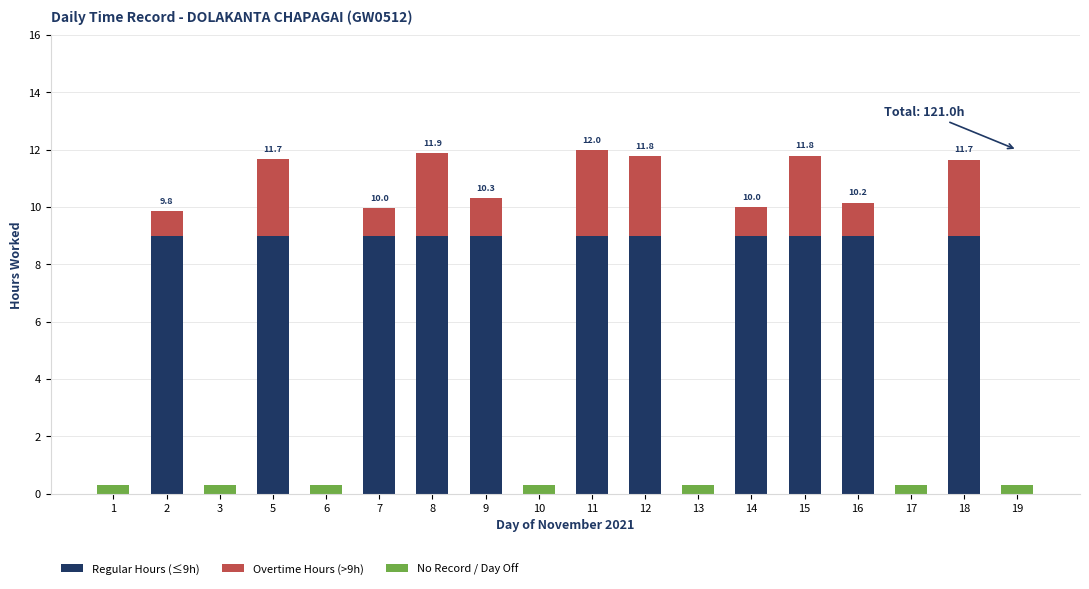

At how many categories does at least one series exceed 2?

11